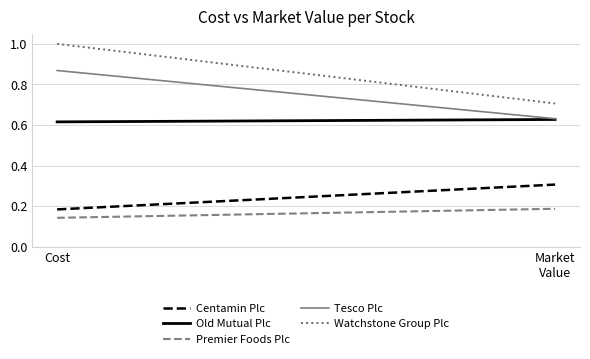

The Tesco Plc series shows 0.9 at Cost. True or false?

True